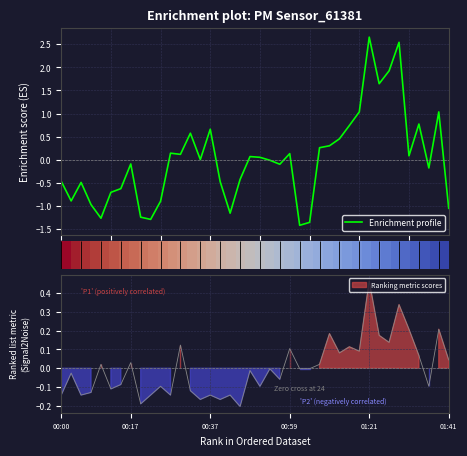

How many values in the Enrichment profile series are below 0?

20